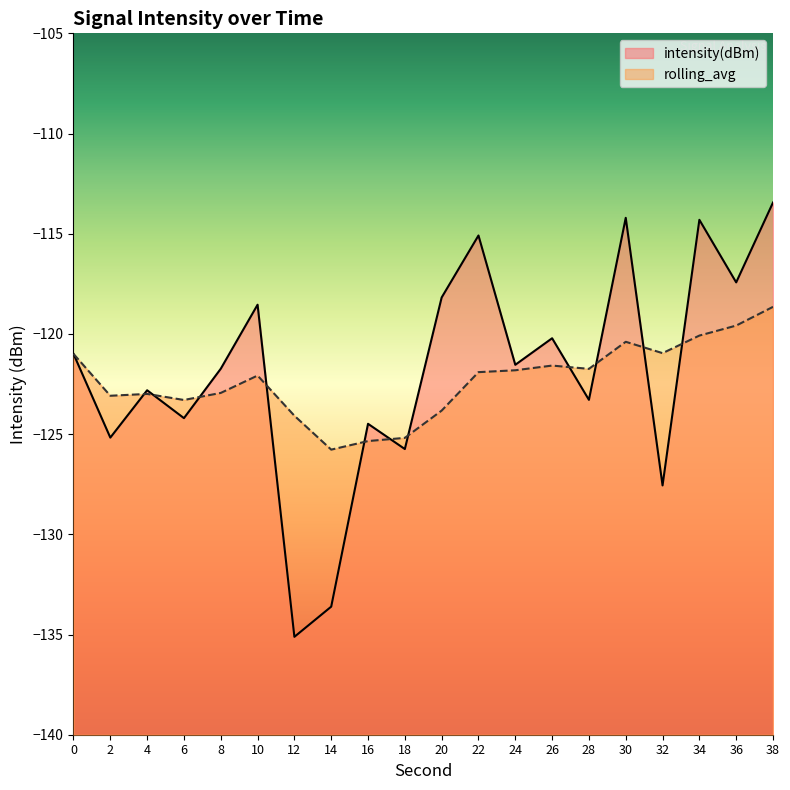

At which category does rolling_avg reach its first local peak?

4